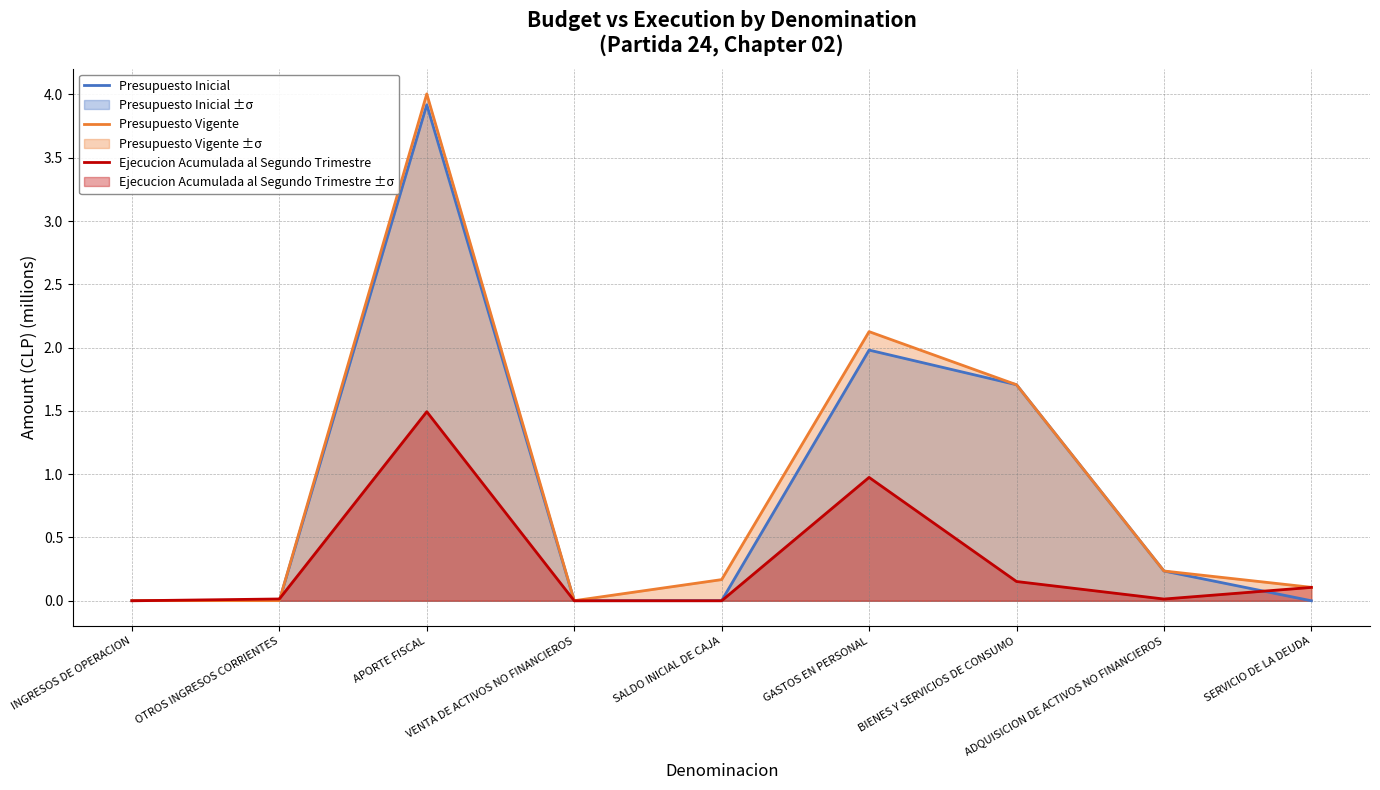

Where is the first local minimum for Ejecucion Acumulada al Segundo Trimestre?

SALDO INICIAL DE CAJA